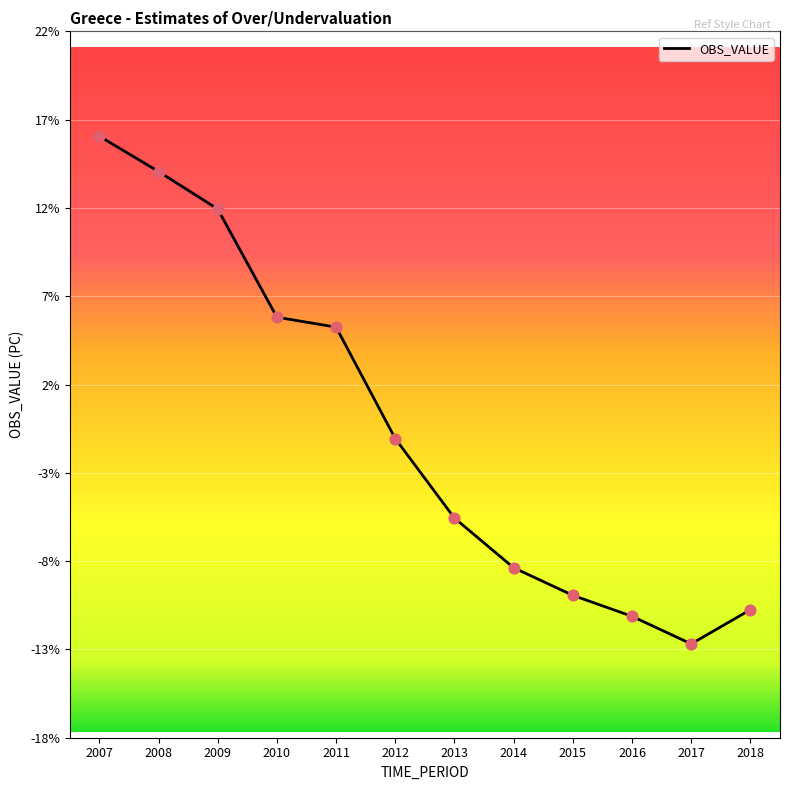

Which has a higher value, 2011 or 2009?

2009